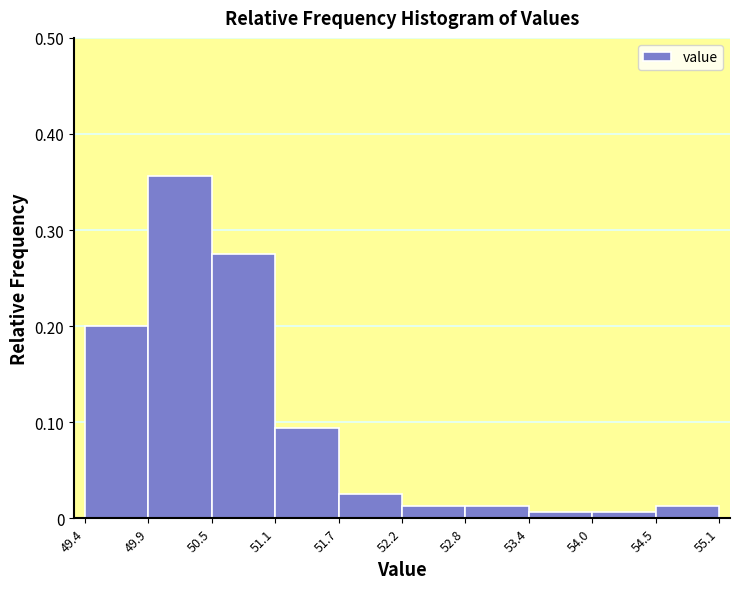

How tall is the bar that spans 52.8 to 53.4 on the x-axis? The values are not printed on the chart, so give them approximately, as read against the axis.

0.01